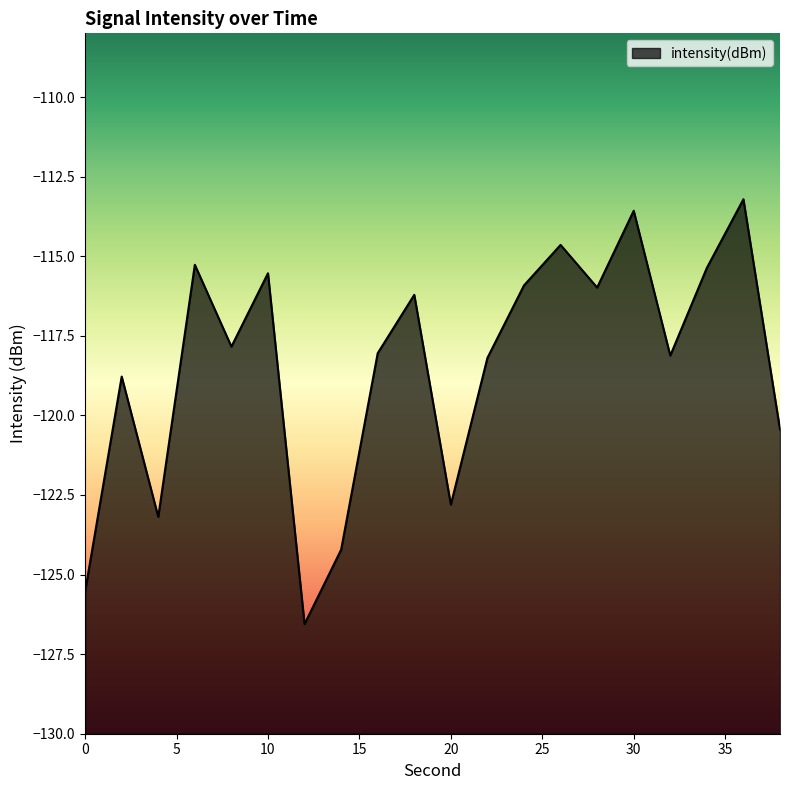

Which category has the lowest value across all series?

12